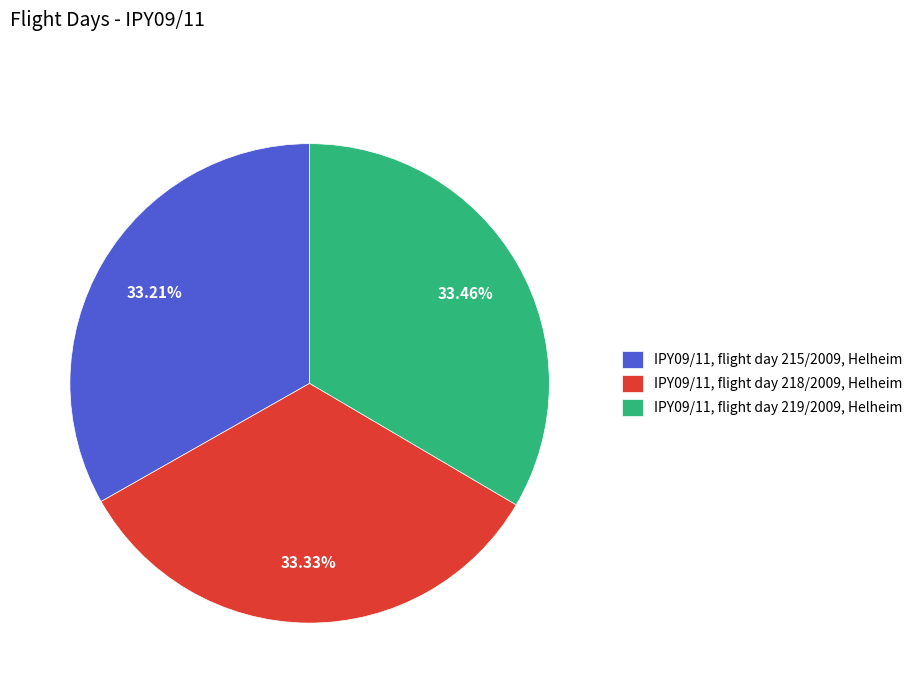

Is there a majority slice in this chart?

No